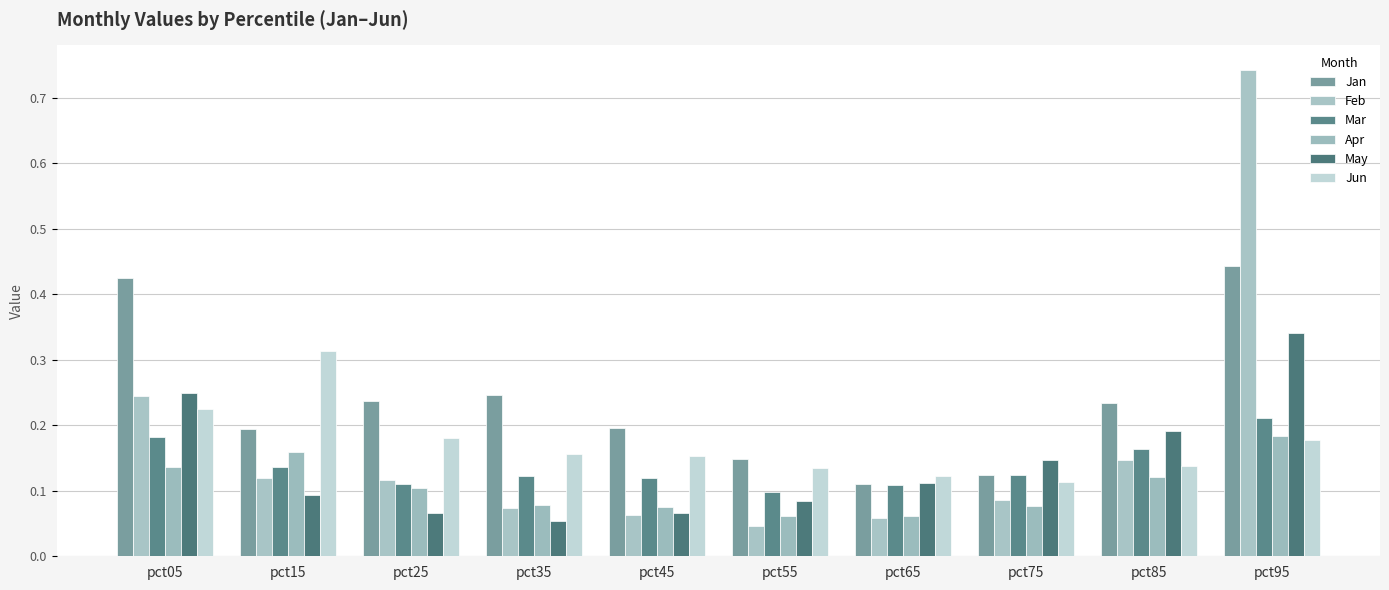

Does the chart contain stacked bars?

No